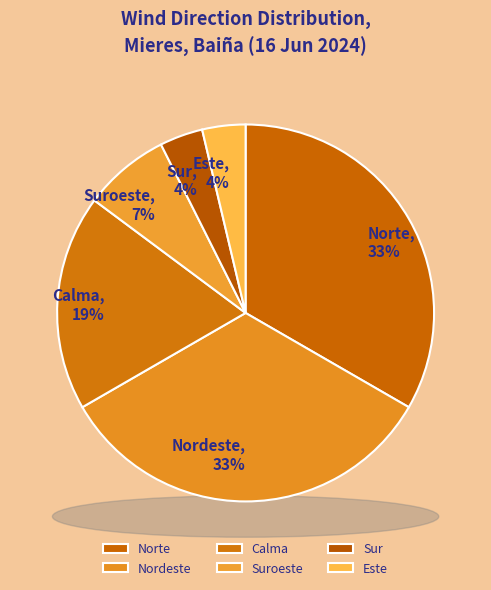

To the nearest percent, what portion does Sur represent?

4%